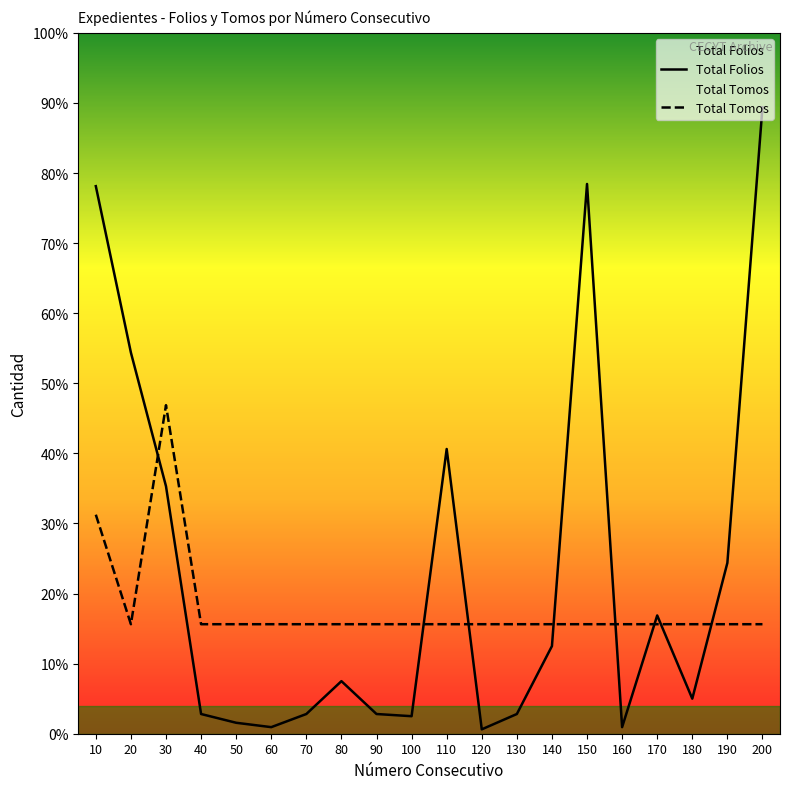

Which series has the largest range (max minus min)?

Total Folios